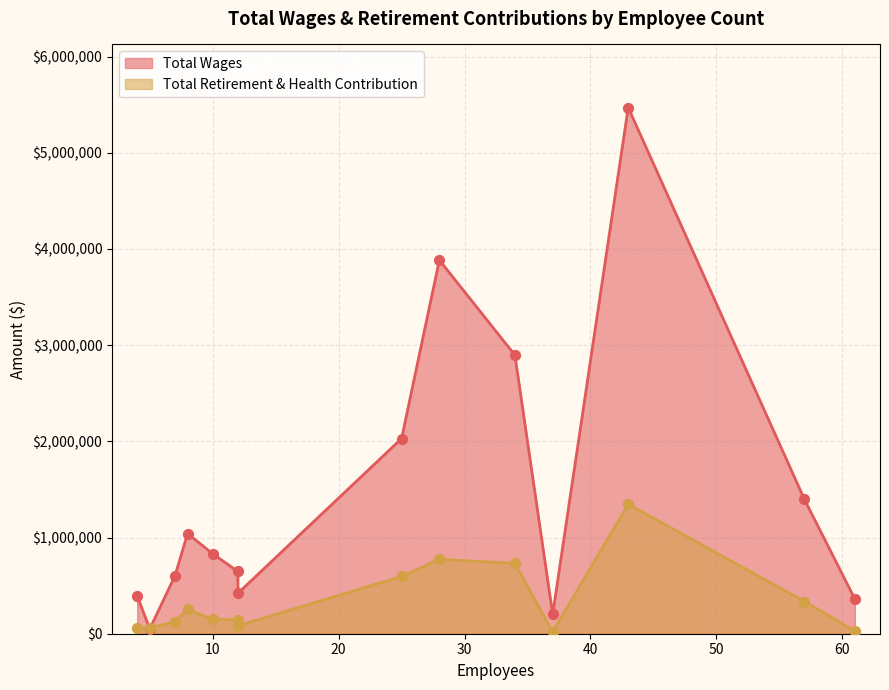

Which series reaches the maximum Y coordinate?

Total Wages